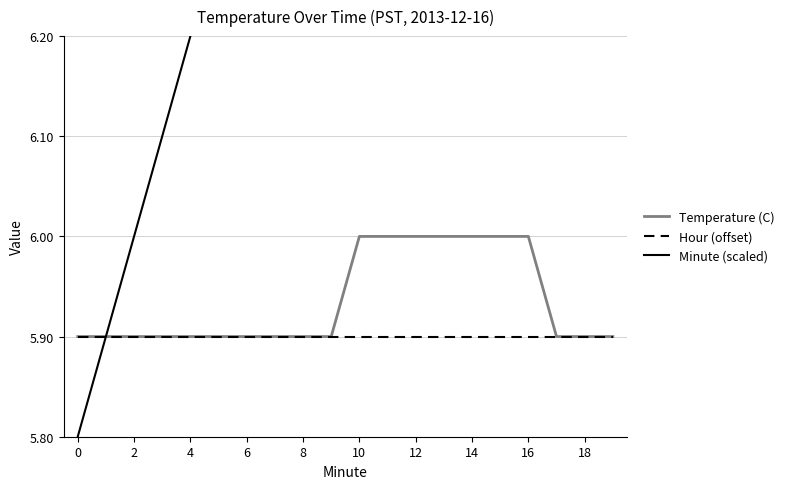

The Hour (offset) series shows 8.4 at 2. True or false?

False